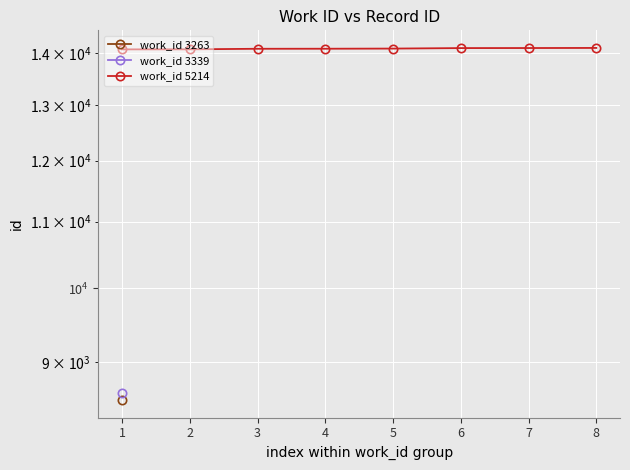

What is the average value?

14088